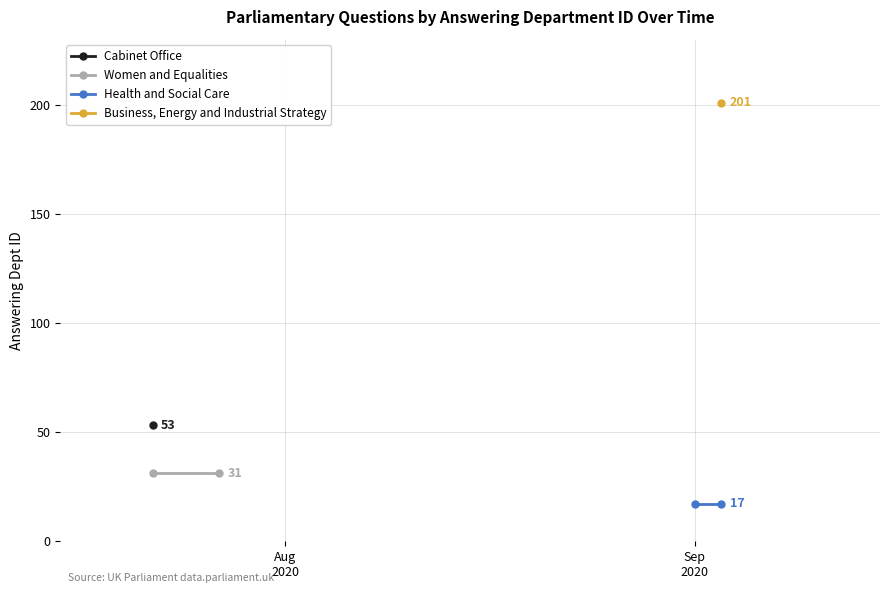

List the labels in order of Health and Social Care value, largest first.

Aug
2020, Sep
2020